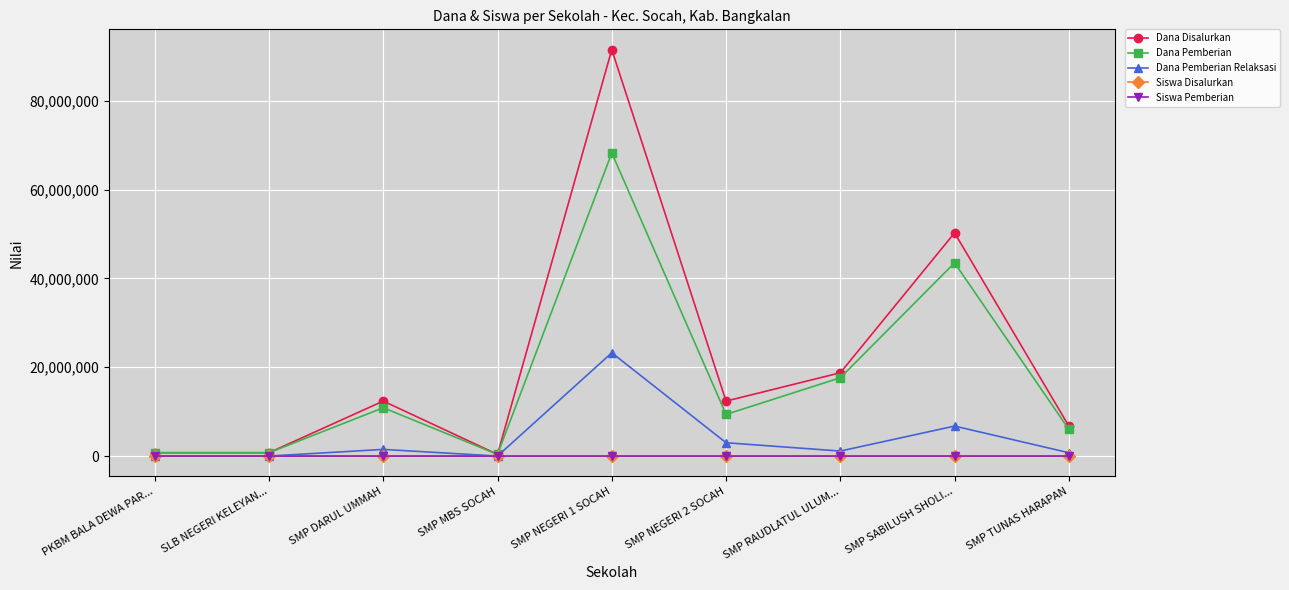

Is the value of Dana Disalurkan at SMP DARUL UMMAH greater than the value of Dana Pemberian Relaksasi at SMP NEGERI 1 SOCAH?

No